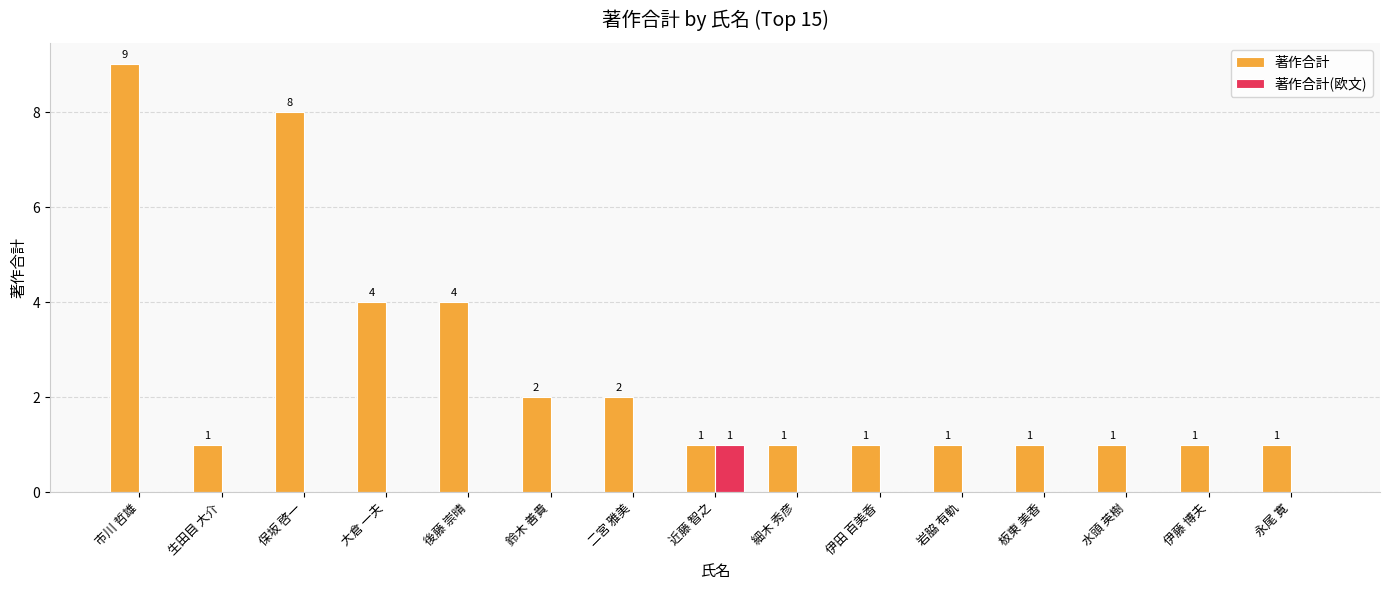

At which label does 著作合計 reach its peak?

市川 哲雄